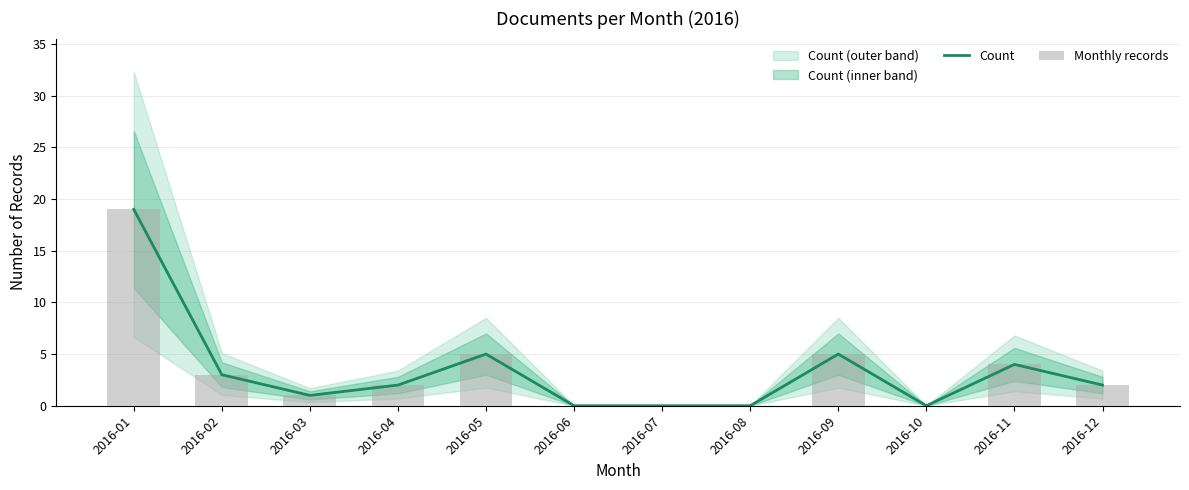

Is it true that Monthly records equals 0 at 2016-06?

True